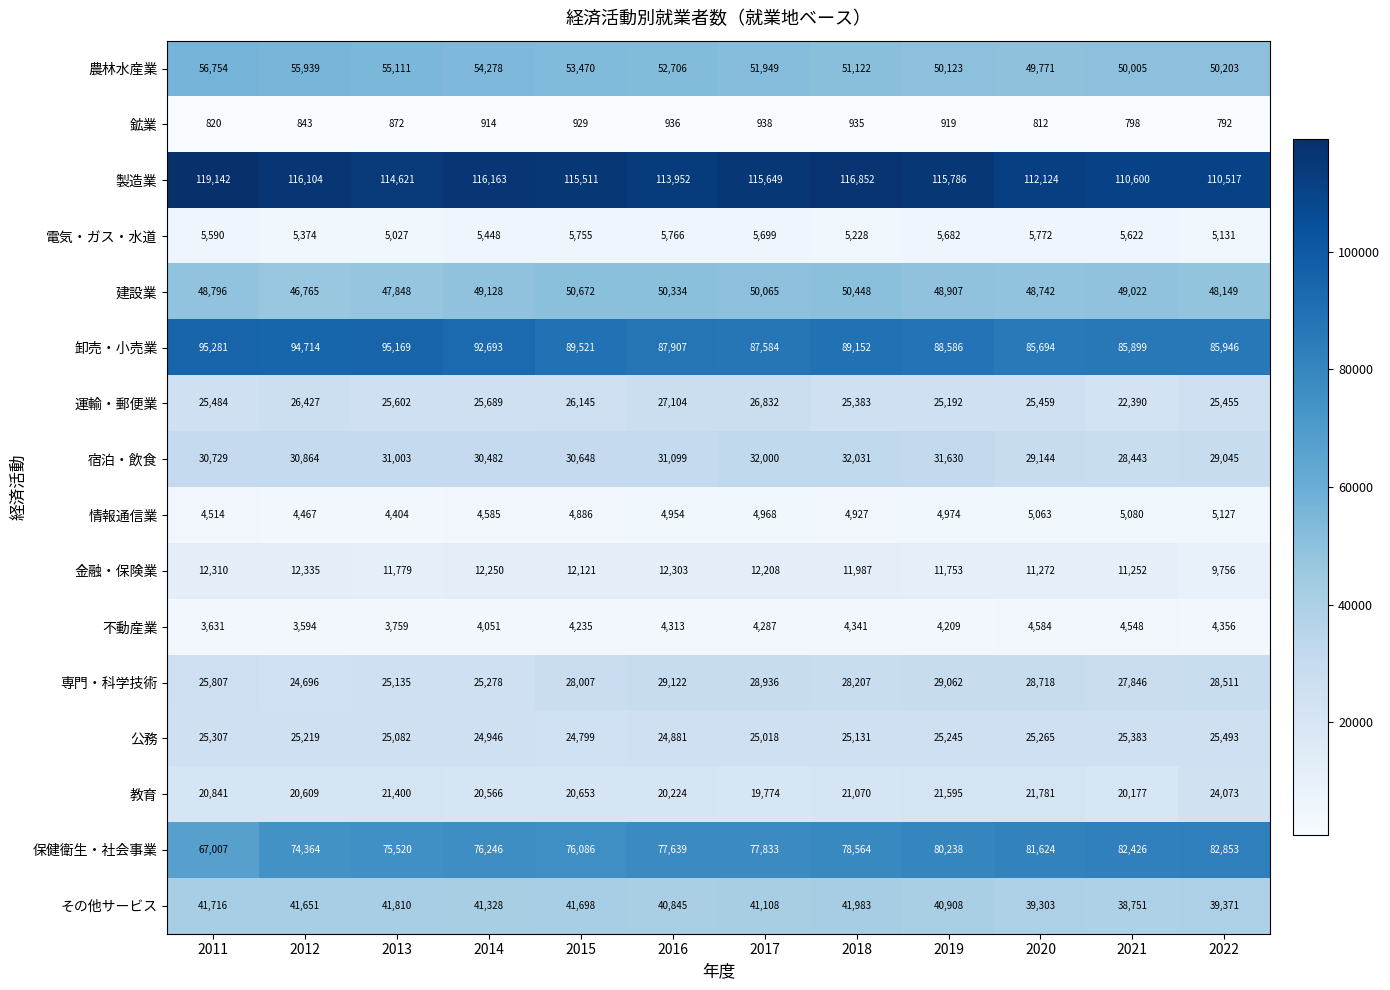

What is the spread (max minus min) of values at 2013?

113749